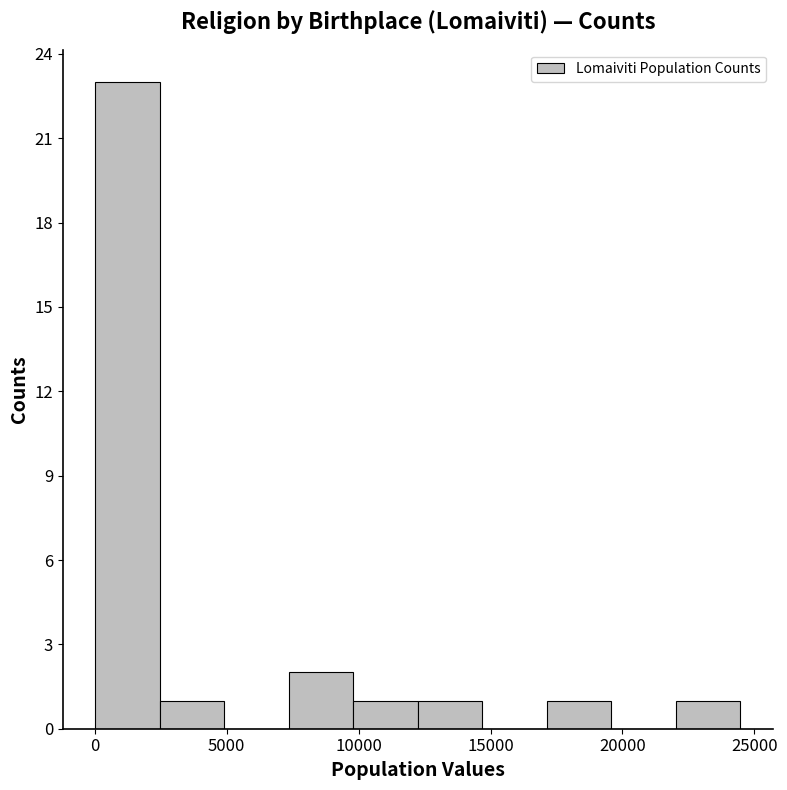

What is the height of the bar covering 22000 to 24500 on the x-axis? Neither the bar edges nor the heights are printed on the chart, so give them approximately, as read against the axes.

1